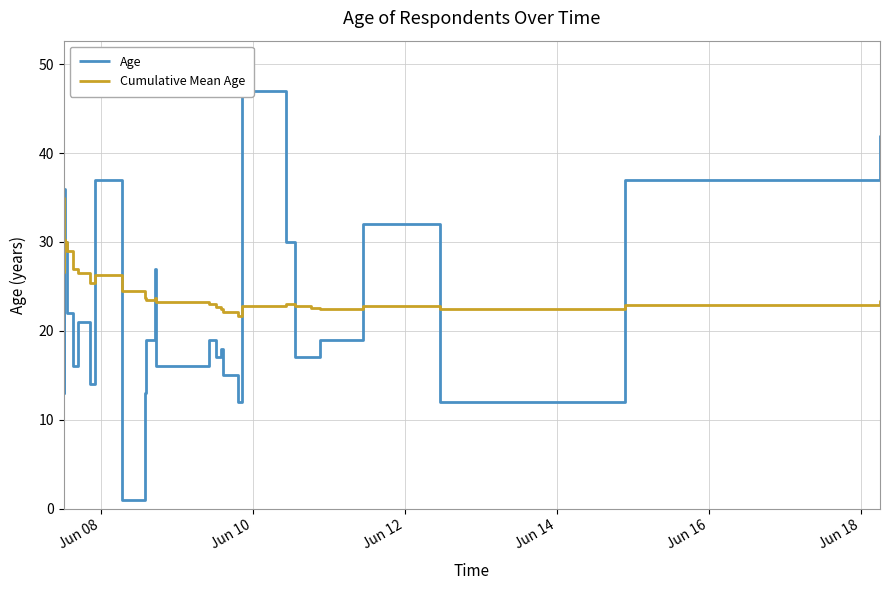

Reading left to right, list all the values displayed in this chart.

Age: 35.0	32.0	13.0	36.0	35.0	29.0	30.0	22.0	22.0	16.0	21.0	14.0	37.0	1.0	13.0	19.0	27.0	16.0	19.0	17.0	18.0	15.0	12.0	47.0	30.0	17.0	17.0	19.0	32.0	12.0	37.0	42.0
Cumulative Mean Age: 35.0	33.5	26.7	29.0	30.2	30.0	30.0	29.0	28.2	27.0	26.5	25.4	26.3	24.5	23.7	23.4	23.6	23.2	23.0	22.7	22.5	22.1	21.7	22.8	23.0	22.8	22.6	22.5	22.8	22.4	22.9	23.5